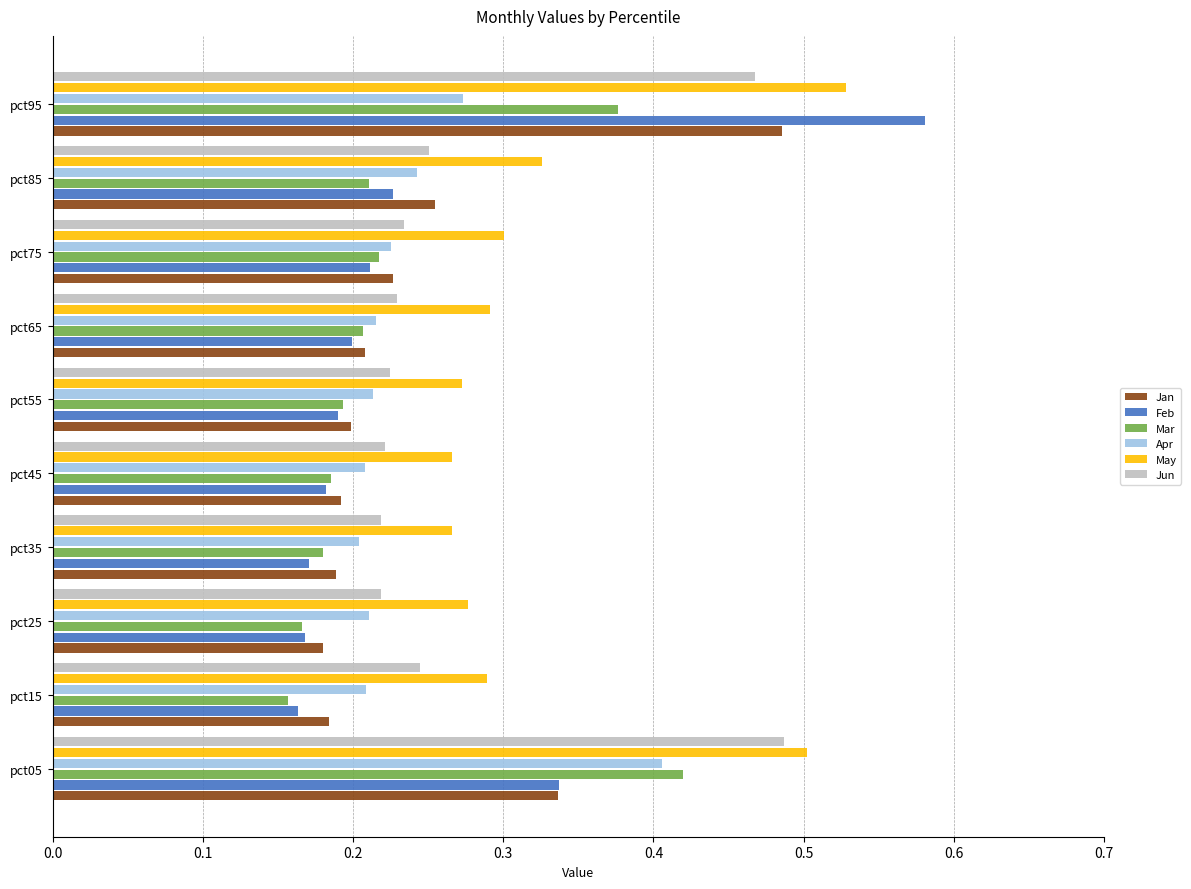

Count the Mar values in the range 0 to 1.

10